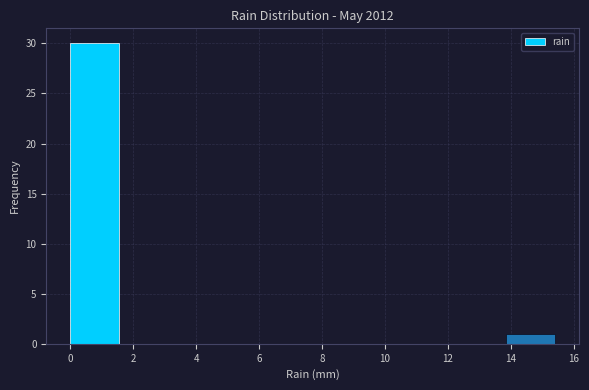

Reading left to right, transcribe this chart: for each bar, give the range it covers on the x-axis and its height. Neither the bar edges nor the heights are printed on the chart, so give them approximately, as read against the axes.

0.00 to 1.54: 30
1.54 to 3.08: 0
3.08 to 4.62: 0
4.62 to 6.16: 0
6.16 to 7.70: 0
7.70 to 9.24: 0
9.24 to 10.78: 0
10.78 to 12.32: 0
12.32 to 13.86: 0
13.86 to 15.40: 1